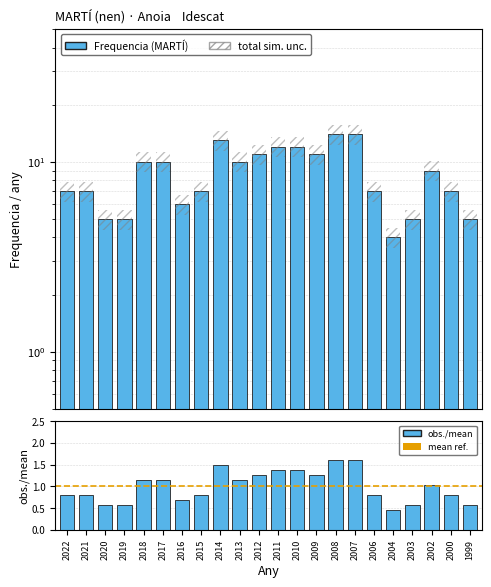

Reading left to right, extract all data points from this chart.

Frequencia: 7.0	7.0	5.0	5.0	10.0	10.0	6.0	7.0	13.0	10.0	11.0	12.0	12.0	11.0	14.0	14.0	7.0	4.0	5.0	9.0	7.0	5.0
obs./mean: 0.8	0.8	0.6	0.6	1.2	1.2	0.7	0.8	1.5	1.2	1.3	1.4	1.4	1.3	1.6	1.6	0.8	0.5	0.6	1.0	0.8	0.6